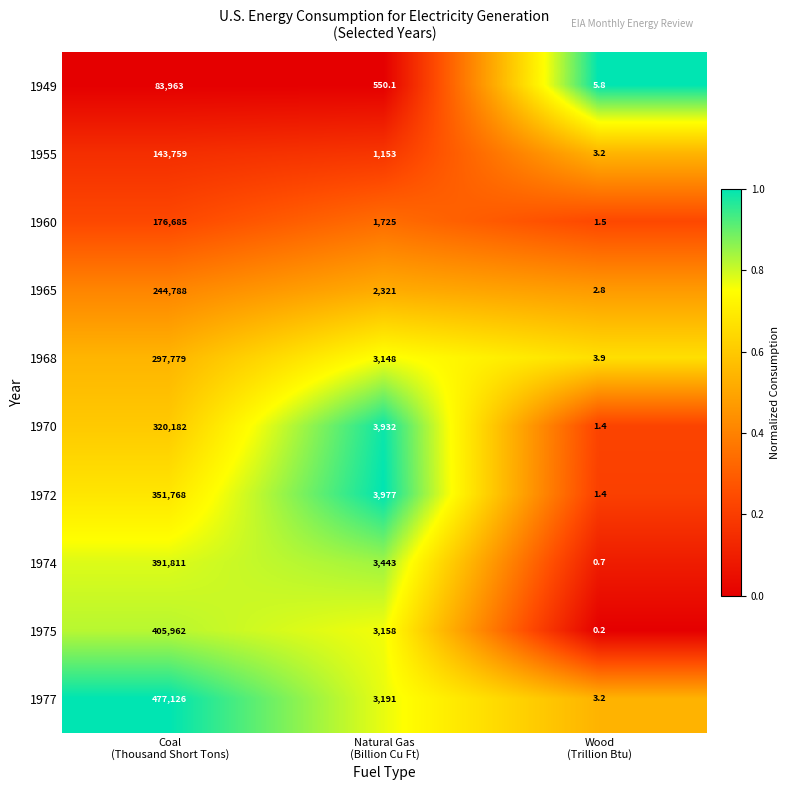

At how many categories does at least one series exceed 0?

3